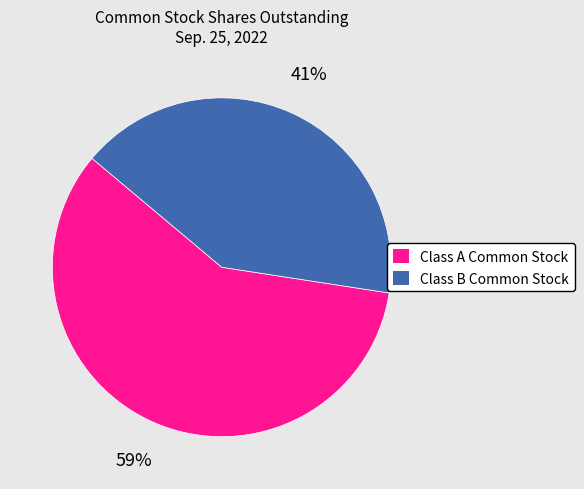

How many segments does this pie chart have?

2